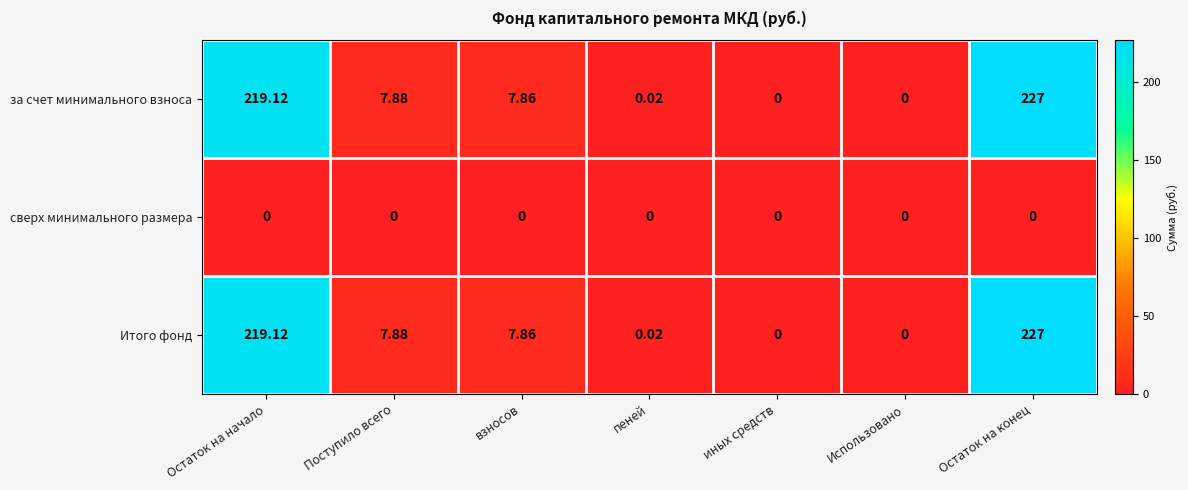

At which category does the chart reach its peak across all series?

Остаток на конец